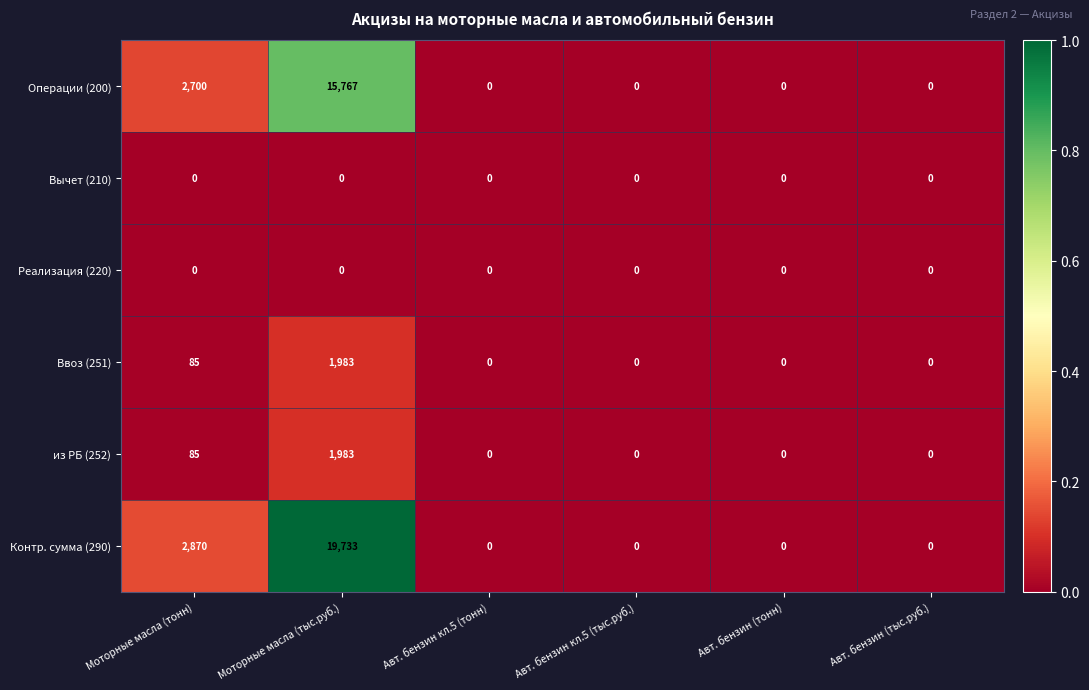

What is the difference between the highest and lowest values at Моторные масла (тонн)?

2870